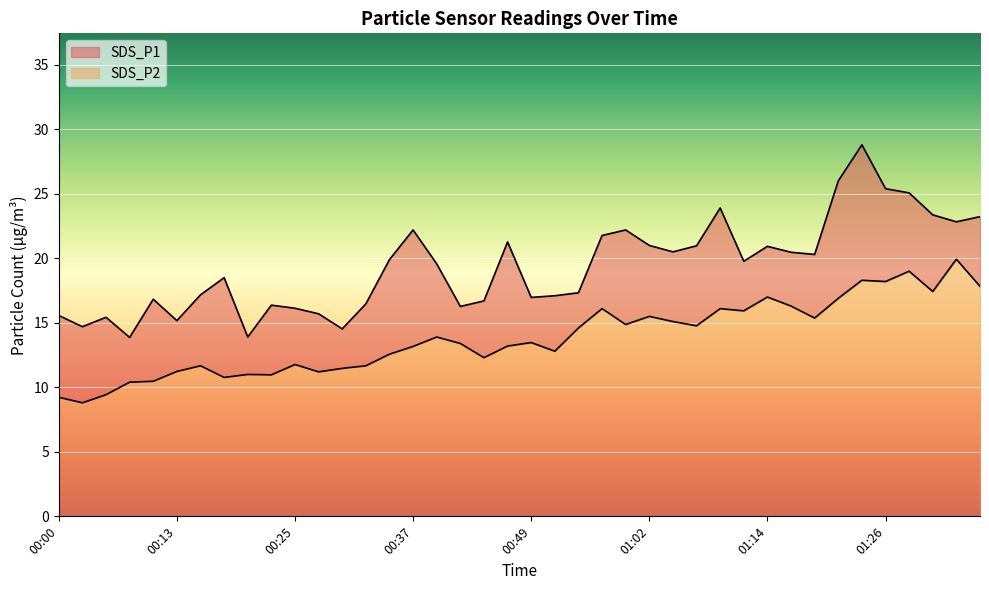

Which category has the highest value across all series?

01:24